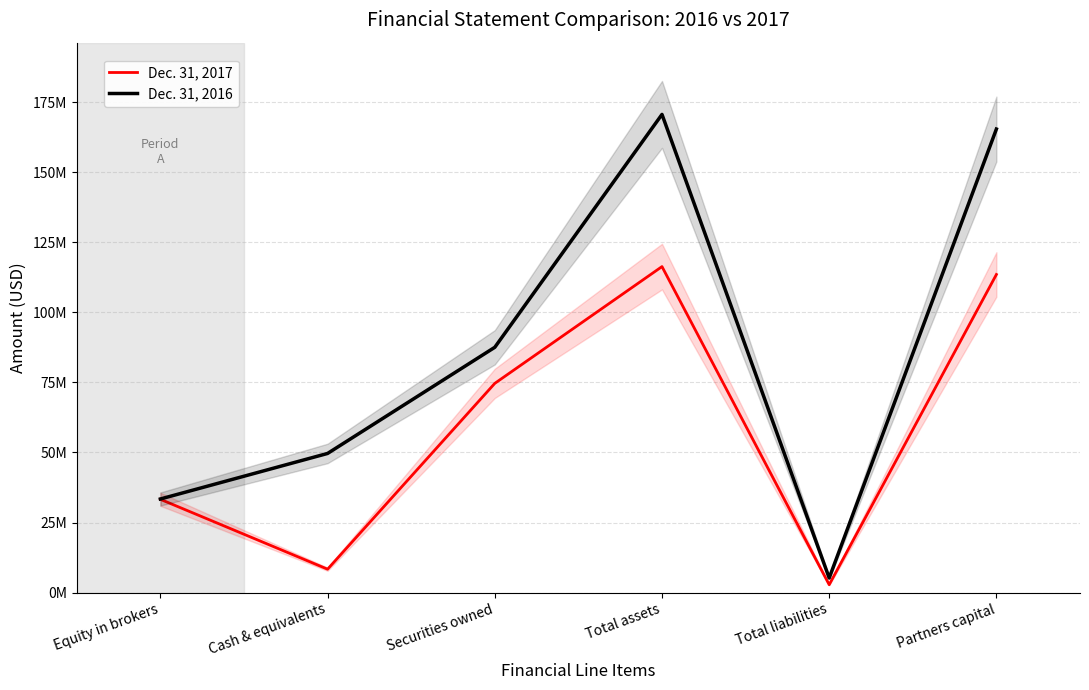

True or false: Dec. 31, 2016 has more than 2 points higher than both neighbors.

False